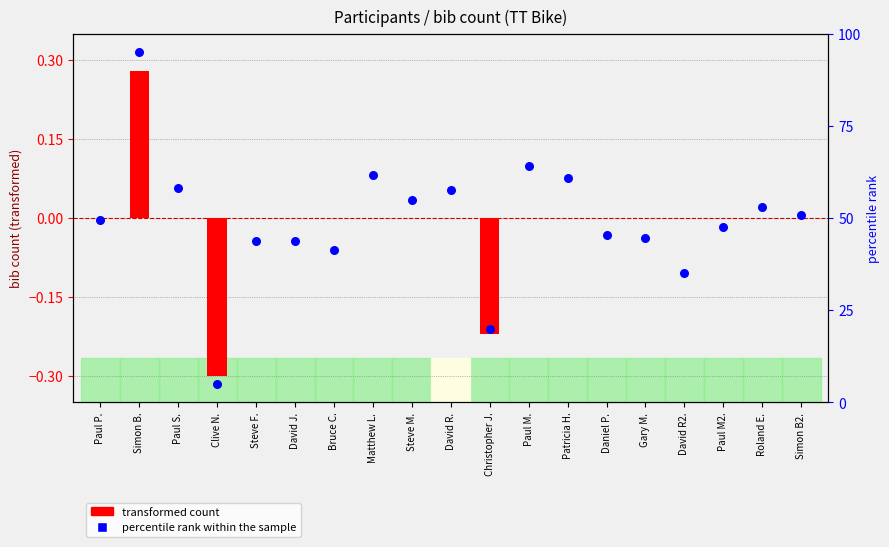

Is the value of transformed count at Paul P. greater than the value of percentile rank within the sample at Bruce C.?

No